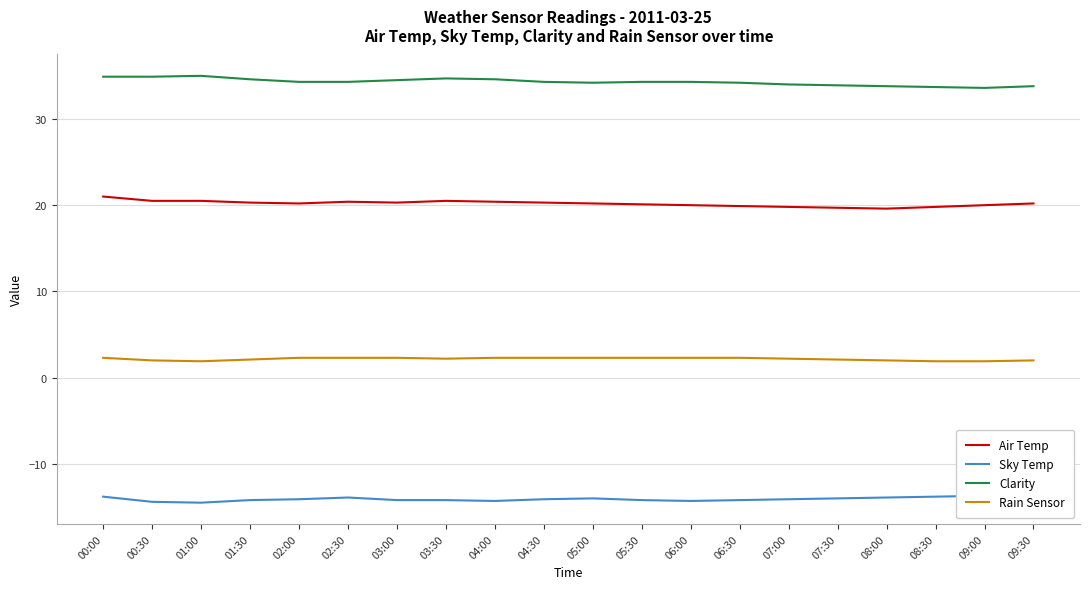

What is the total value across all series at 05:30?

42.5